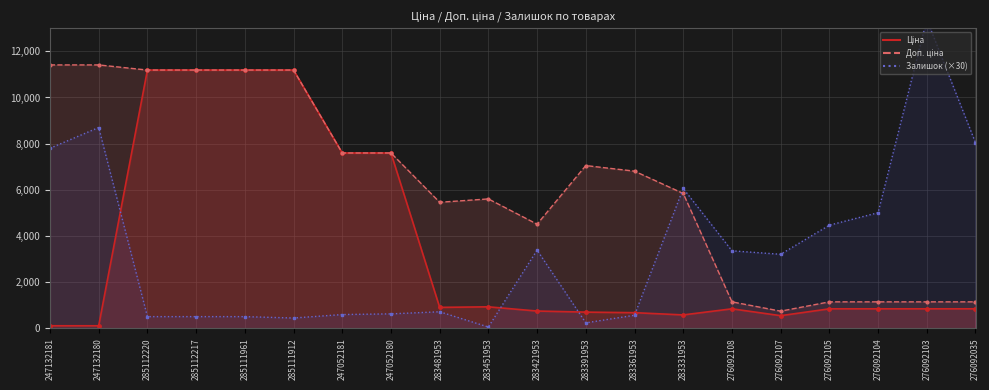

Reading left to right, what are all the values shown in this chart?

Ціна: 247132181=114.1	247132180=114.1	285112220=11188.2	285112217=11188.2	285111961=11188.2	285111912=11188.2	247052181=7596.5	247052180=7596.5	283481953=910.4	283451953=934.5	283421953=752.2	283391953=705.1	283361953=681.0	283331953=584.4	276092108=848.4	276092107=551.5	276092105=848.4	276092104=848.4	276092103=848.4	276092035=848.4
Доп. ціна: 247132181=11410.0	247132180=11410.0	285112220=11188.2	285112217=11188.2	285111961=11188.2	285111912=11188.2	247052181=7596.5	247052180=7596.5	283481953=5462.3	283451953=5607.2	283421953=4513.3	283391953=7051.3	283361953=6809.8	283331953=5843.9	276092108=1149.7	276092107=747.0	276092105=1149.7	276092104=1149.7	276092103=1149.7	276092035=1149.7
Залишок: 247132181=7800.0	247132180=8700.0	285112220=510.0	285112217=510.0	285111961=510.0	285111912=450.0	247052181=600.0	247052180=630.0	283481953=720.0	283451953=60.0	283421953=3390.0	283391953=240.0	283361953=570.0	283331953=6060.0	276092108=3360.0	276092107=3210.0	276092105=4470.0	276092104=5010.0	276092103=13380.0	276092035=8040.0